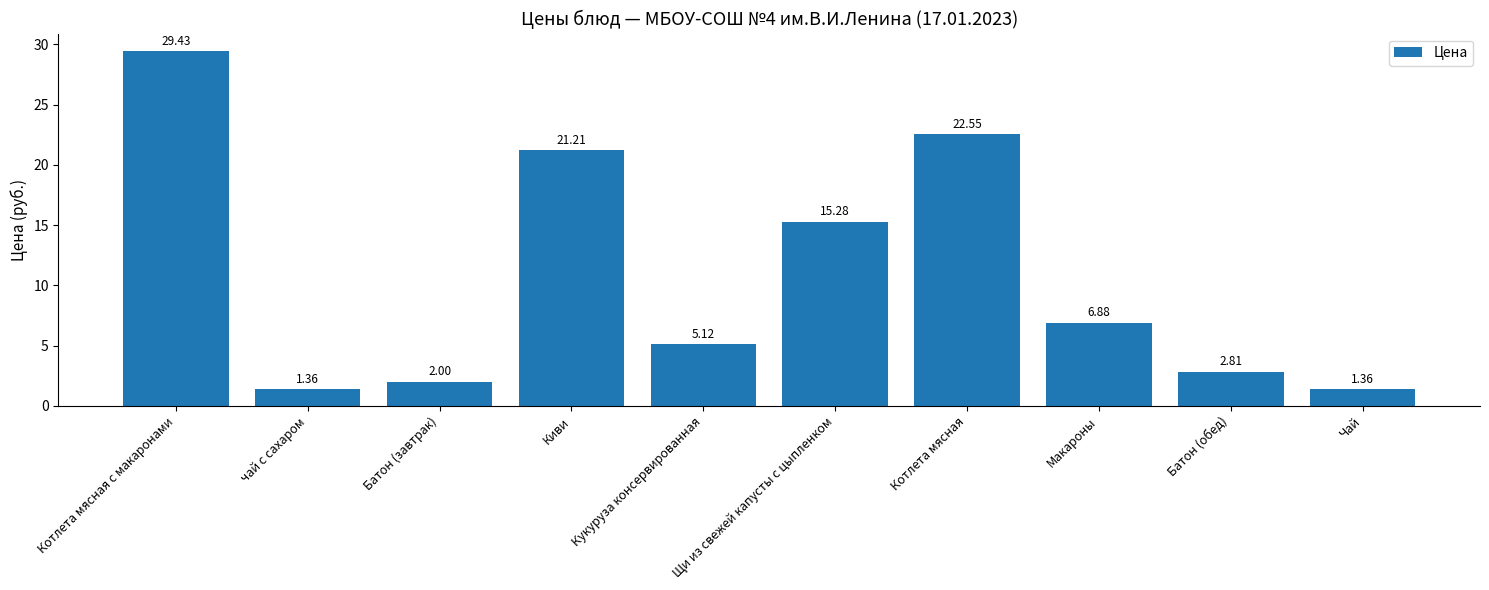

What is the difference between the second highest and minimum values?

21.2